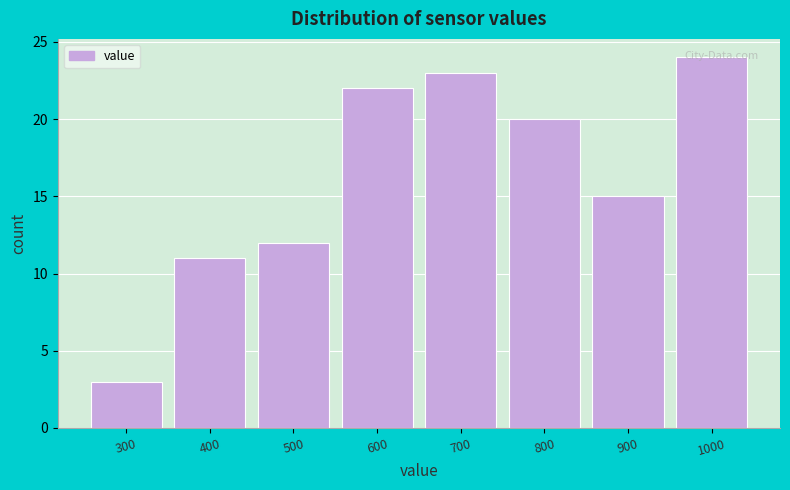

What is the difference between the maximum and minimum values?

21